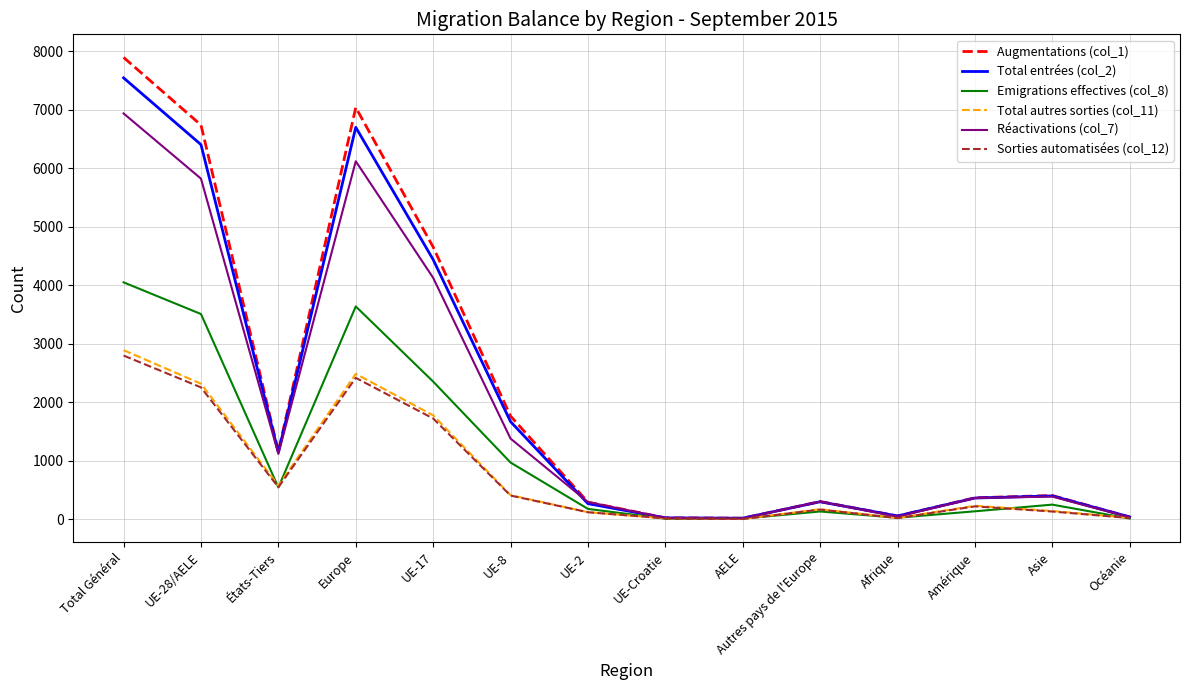

How many values in the Réactivations (col_7) series are below 385?

7